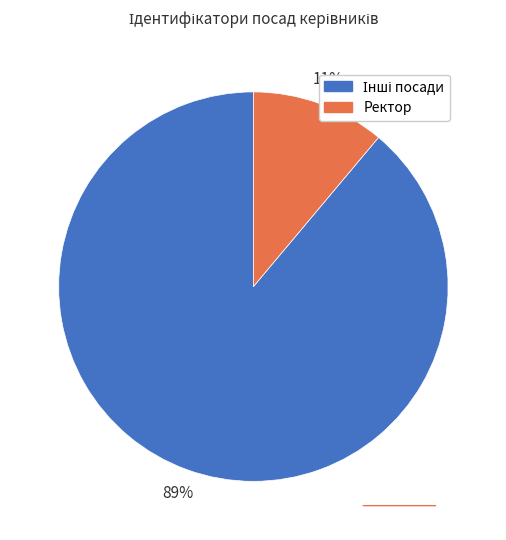

Is there a majority slice in this chart?

Yes